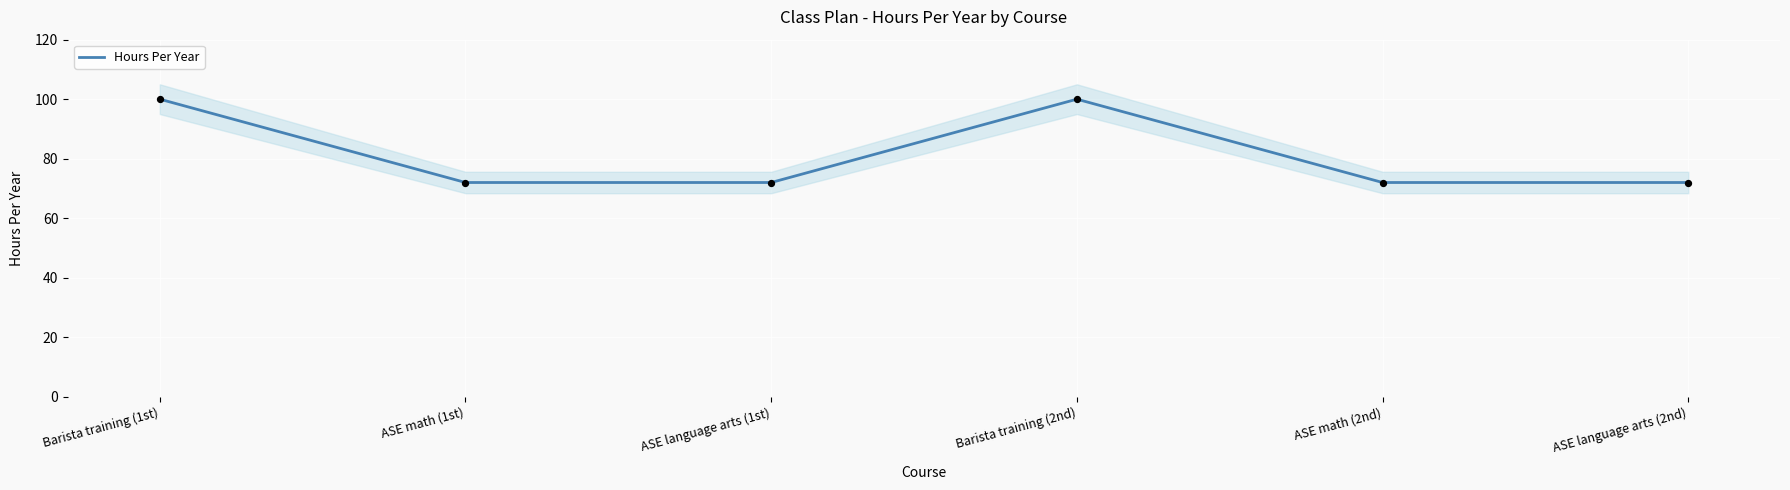

What is the ratio of the value at ASE language arts (1st) to the value at ASE math (2nd)?

1.0